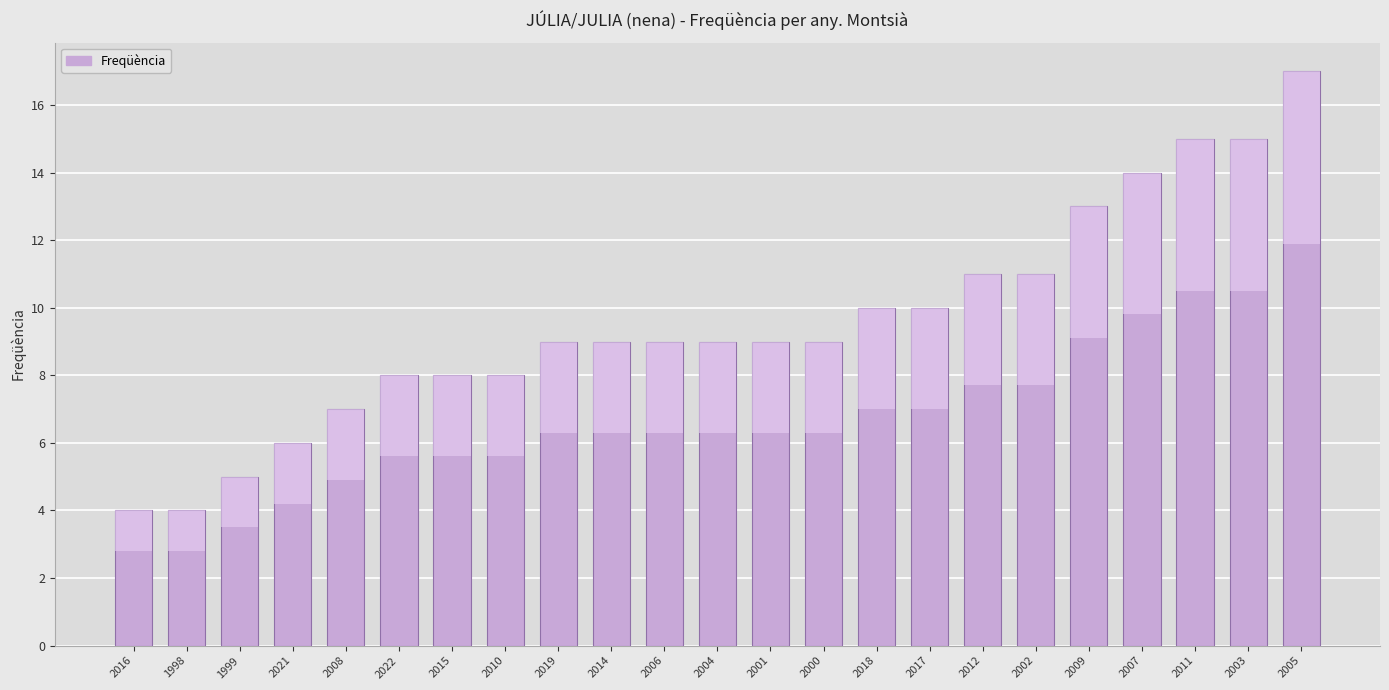

Rank the categories by value from highest to lowest.

2005, 2011, 2003, 2007, 2009, 2012, 2002, 2018, 2017, 2019, 2014, 2006, 2004, 2001, 2000, 2022, 2015, 2010, 2008, 2021, 1999, 2016, 1998